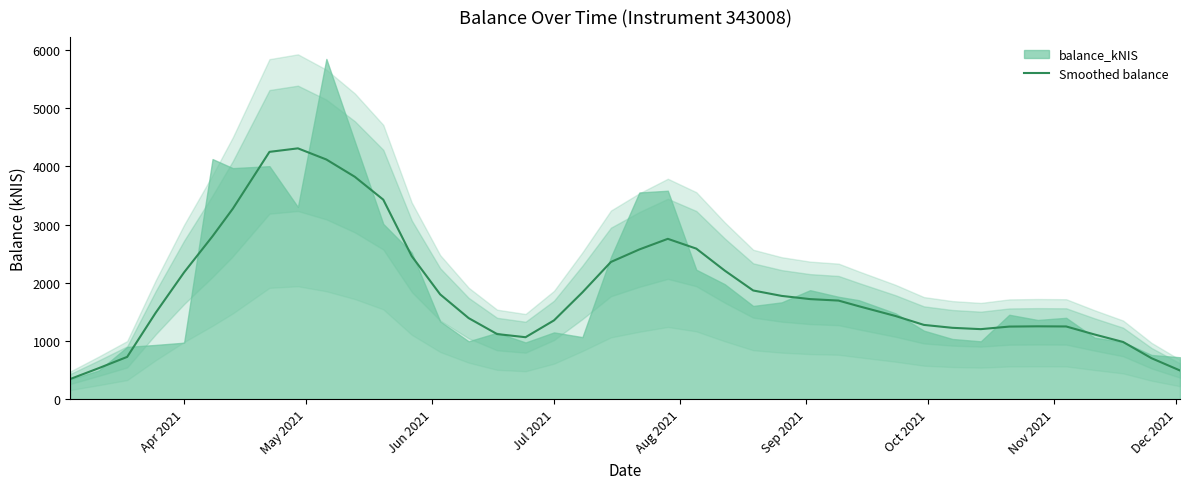

Is it true that Smoothed balance equals 1353.1 at Jul 2021?

True